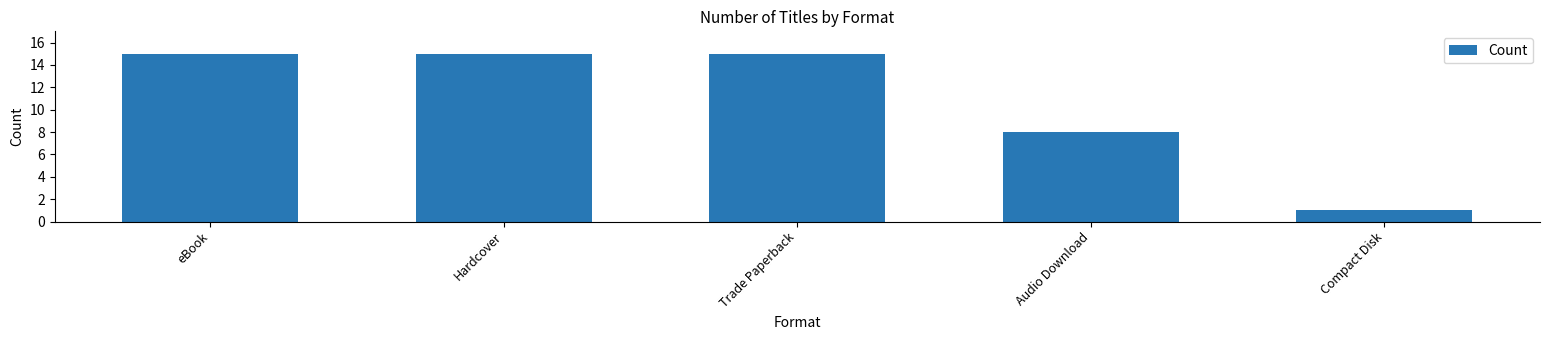

Reading left to right, extract all data points from this chart.

15	15	15	8	1